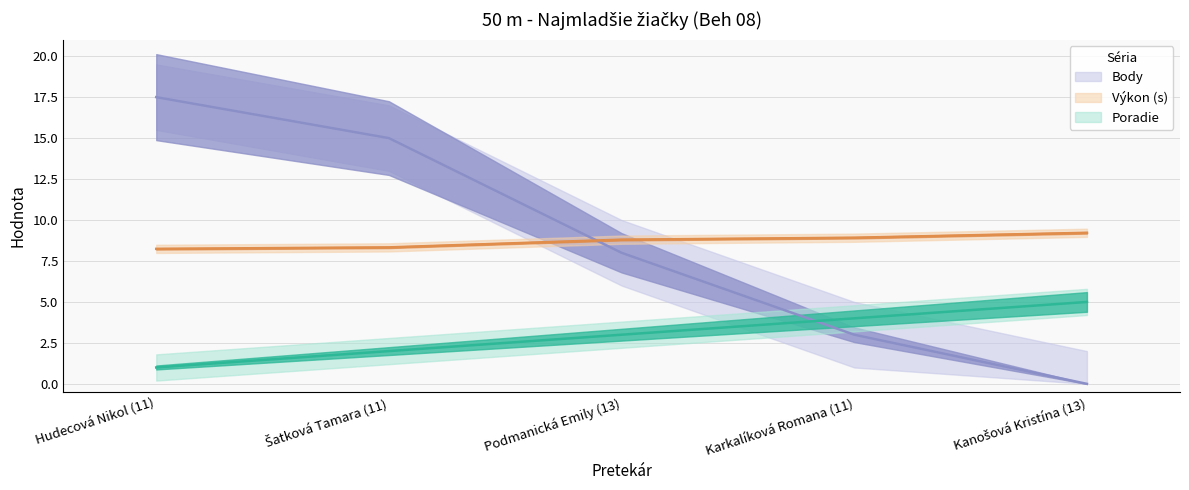

True or false: Body has a value of 17.5 at Hudecová Nikol (11).

True